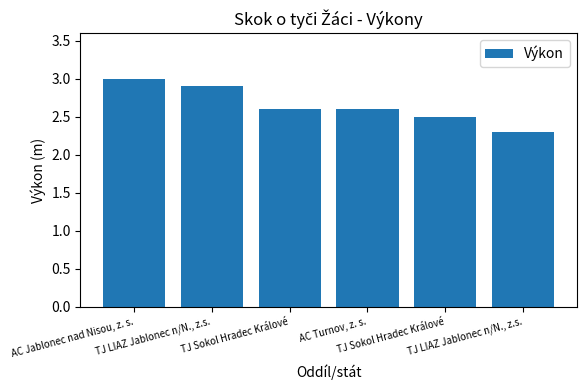

Reading left to right, transcribe all the data shown in this chart.

AC Jablonec nad Nisou, z. s.=3.0	TJ LIAZ Jablonec n/N., z.s.=2.9	TJ Sokol Hradec Králové=2.6	AC Turnov, z. s.=2.6	TJ Sokol Hradec Králové=2.5	TJ LIAZ Jablonec n/N., z.s.=2.3